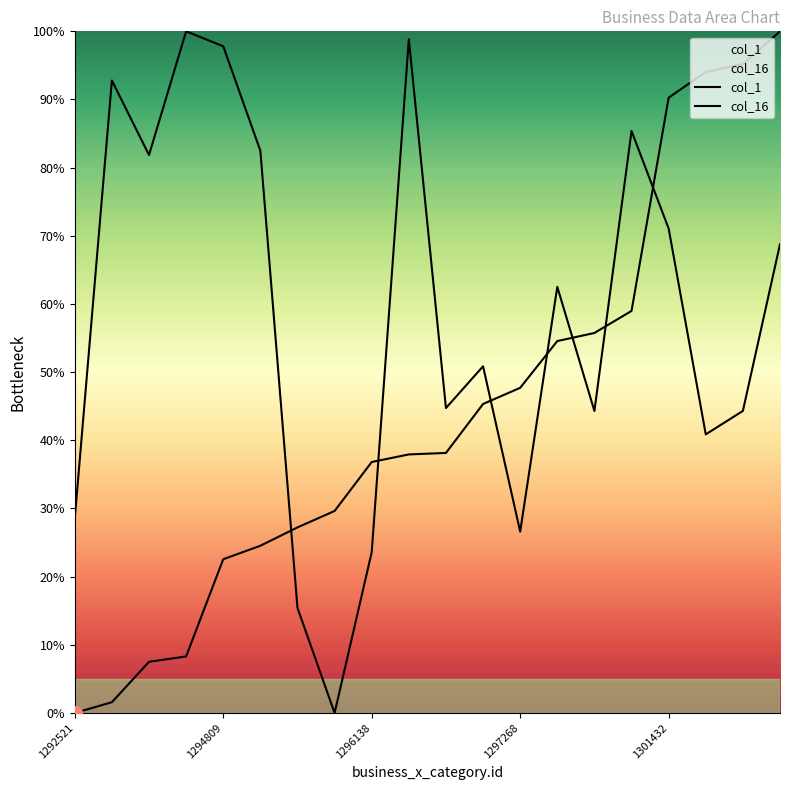

How many distinct data groups are displayed?

2